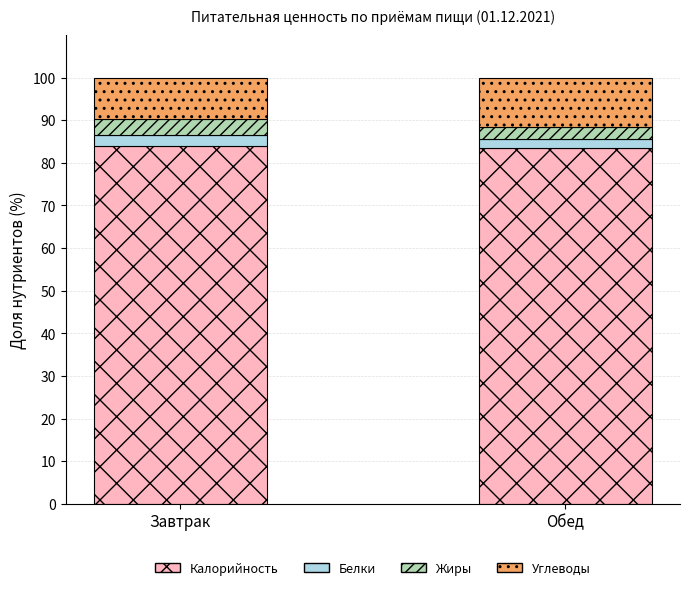

What is the sum of all Калорийность values?

167.5